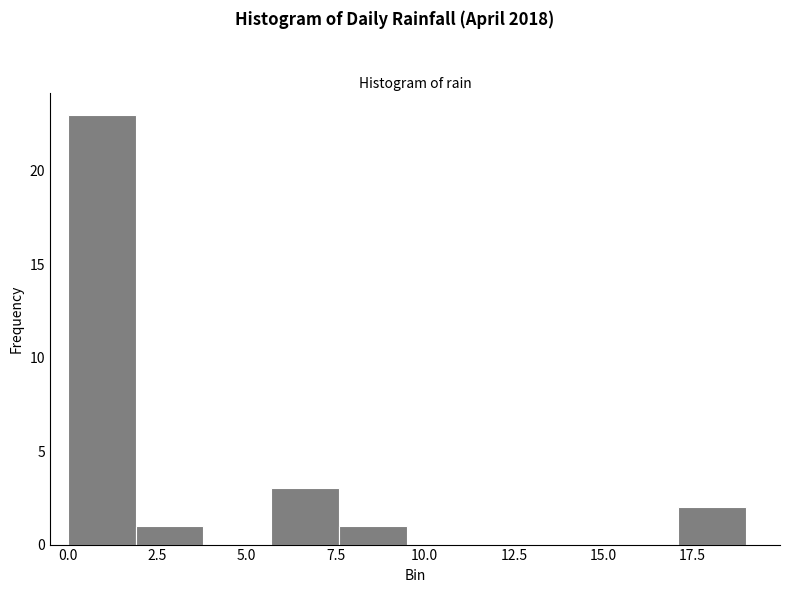

Read against the x-axis, roughly where is the centre of the tallest bar?

1.0